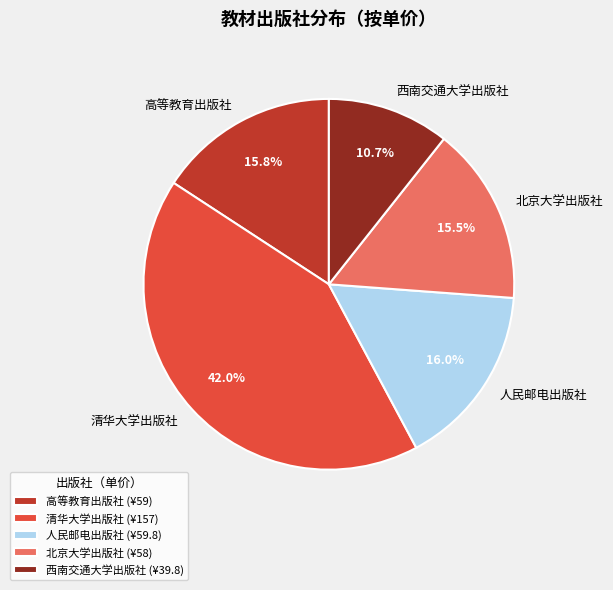

Combined, what portion of the pie is 人民邮电出版社 and 高等教育出版社?

31.8%